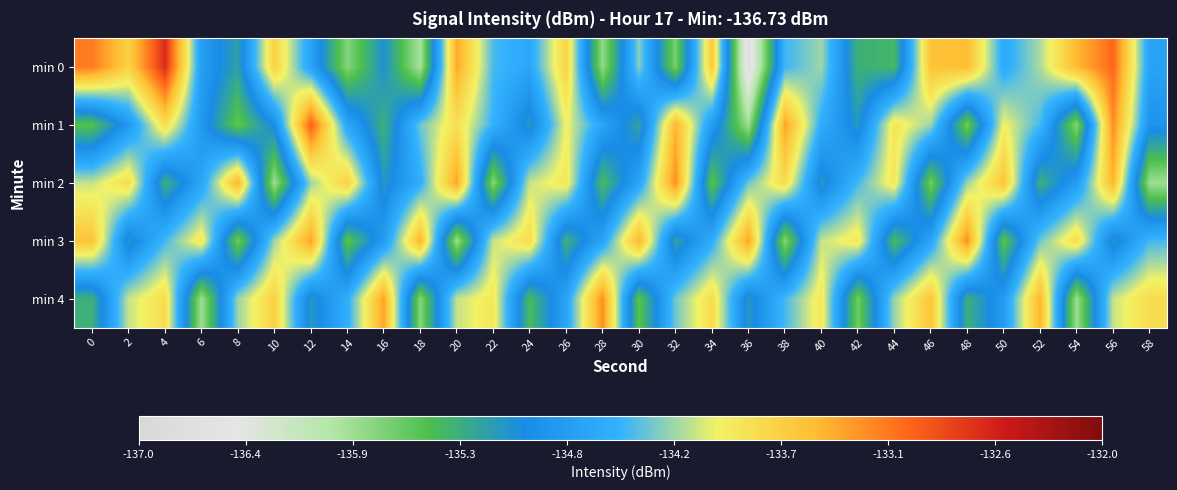

Which series has the largest total across all categories?

min 0